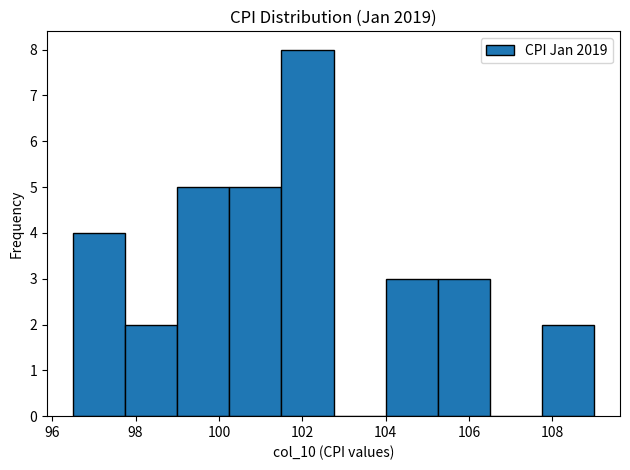

Reading left to right, transcribe this chart: for each bar, give the range it covers on the x-axis and its height. Neither the bar edges nor the heights are printed on the chart, so give them approximately, as read against the axes.

96.50 to 97.75: 4
97.75 to 99.00: 2
99.00 to 100.25: 5
100.25 to 101.50: 5
101.50 to 102.75: 8
102.75 to 104.00: 0
104.00 to 105.25: 3
105.25 to 106.50: 3
106.50 to 107.75: 0
107.75 to 109.00: 2